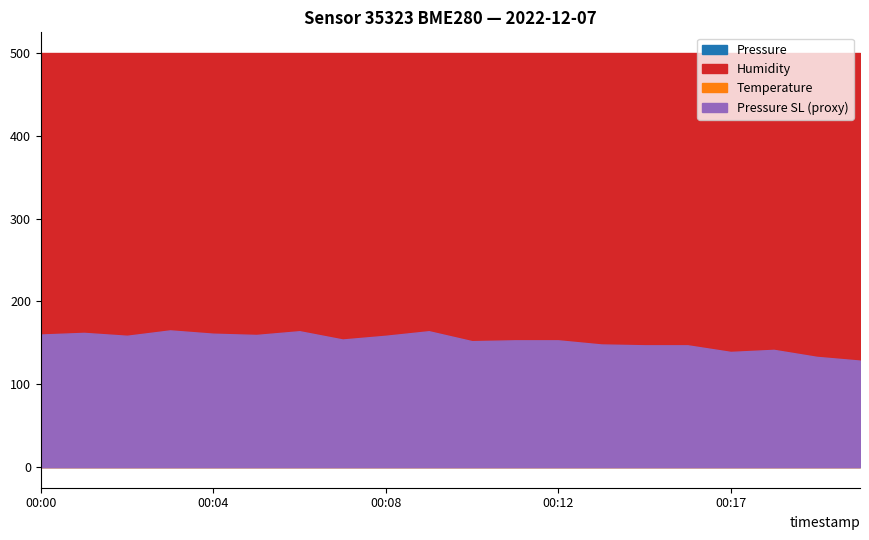

True or false: Pressure and Temperature intersect in this chart.

False